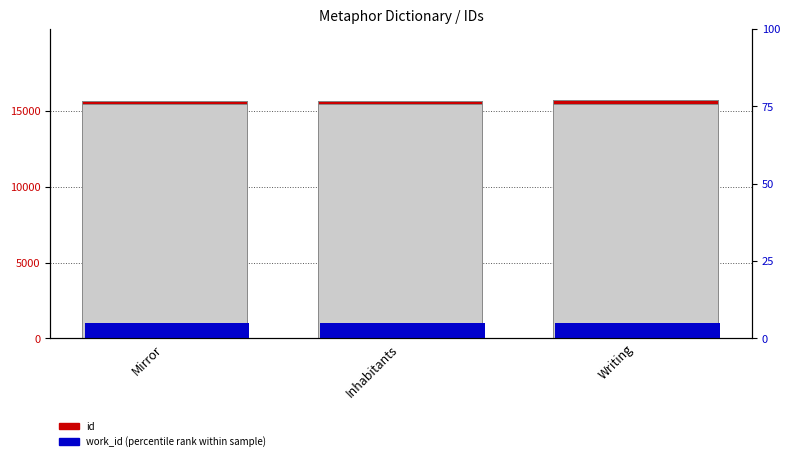

What is the value of the work_id (percentile rank) bar at the 3rd from the left?

5